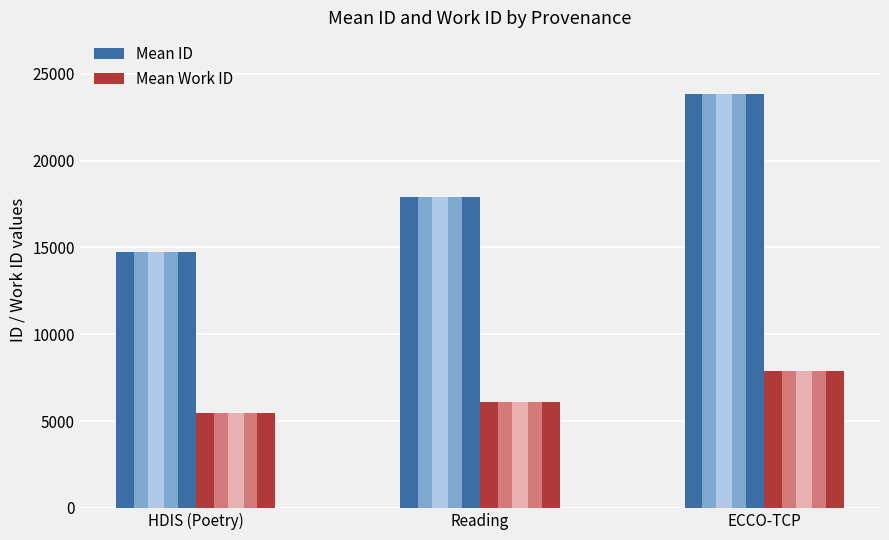

What is the label of the 3rd bar from the left?

ECCO-TCP